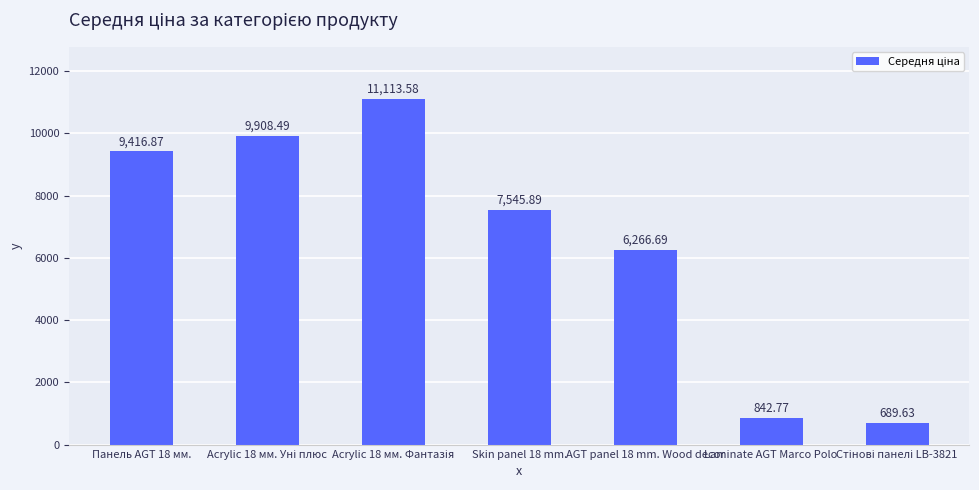

Approximately how many times larger is the value at Панель AGT 18 мм. compared to Laminate AGT Marco Polo?

11.2